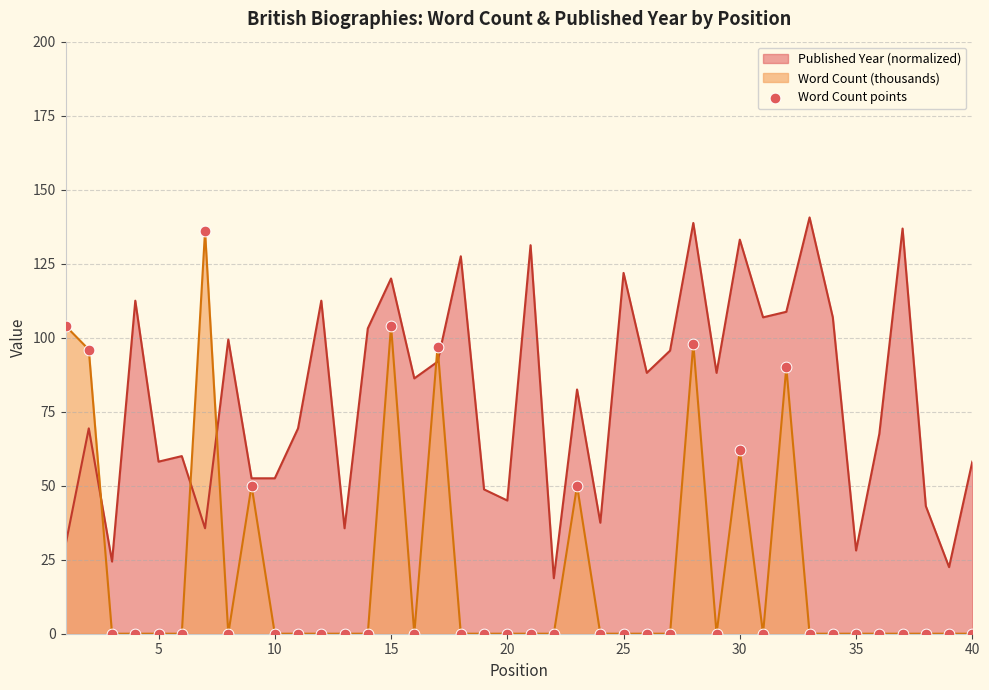

Which series has the widest spread of values?

Word Count (thousands)